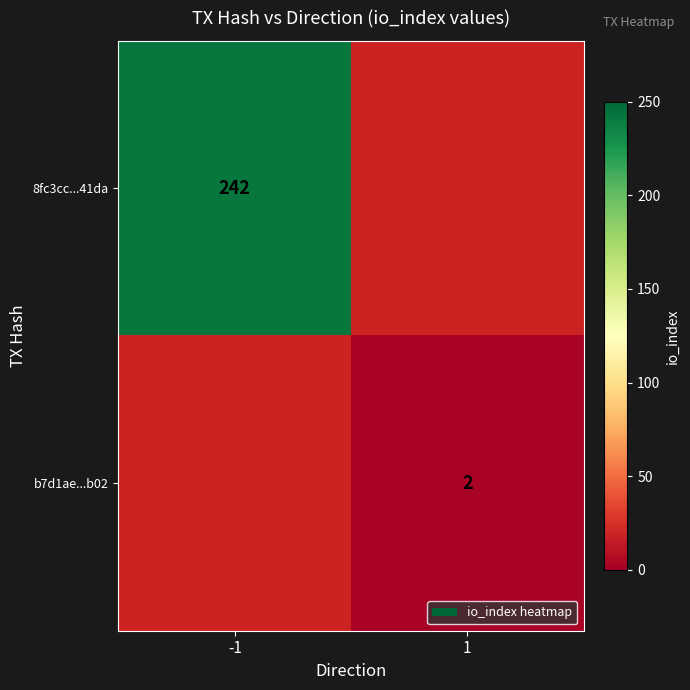

True or false: 8fc3cc...41da has a value of 382.3 at -1.

False